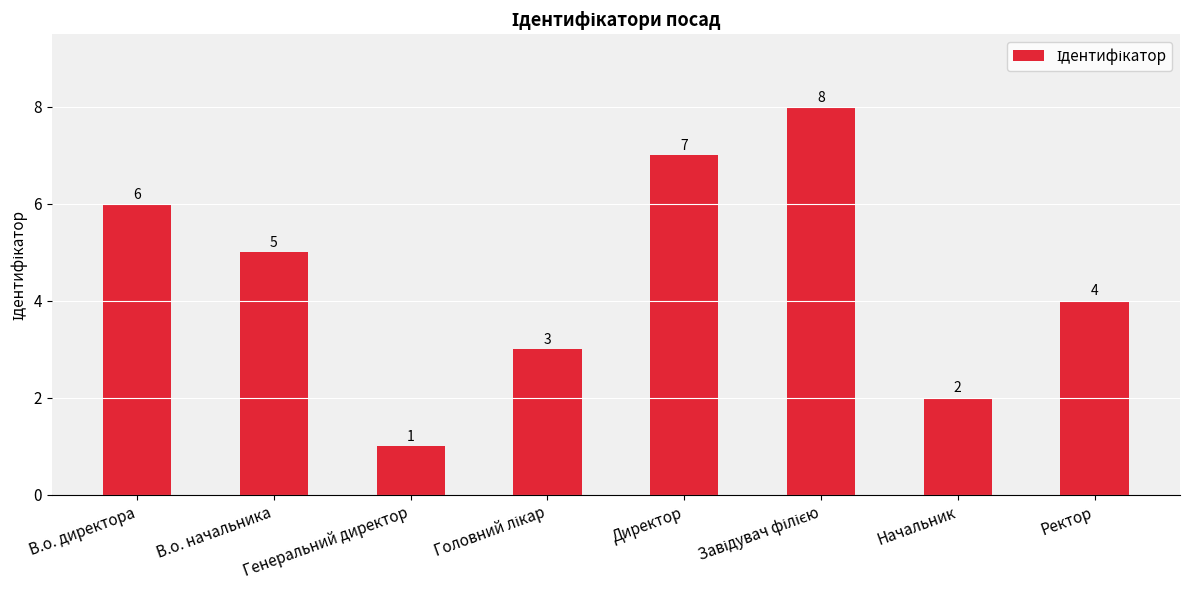

What is the approximate value at Начальник?

2